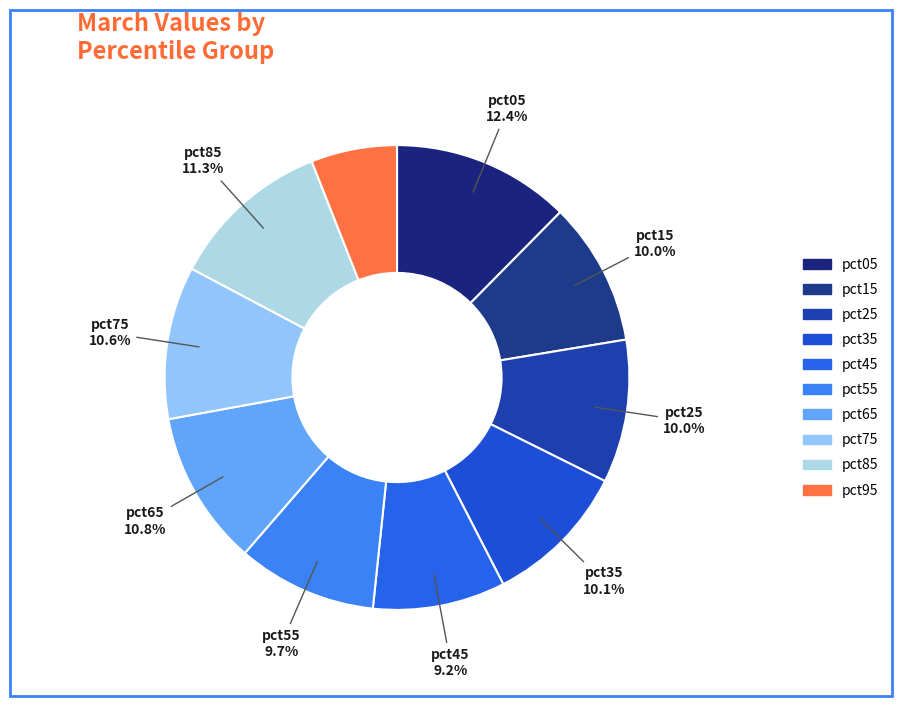

Is the sum of pct35 and pct65 greater than half?

No